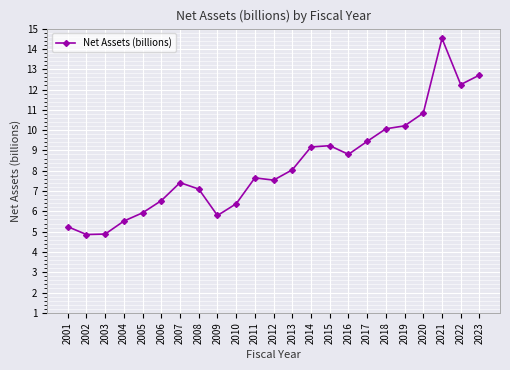

At which category does the chart reach its peak across all series?

2021